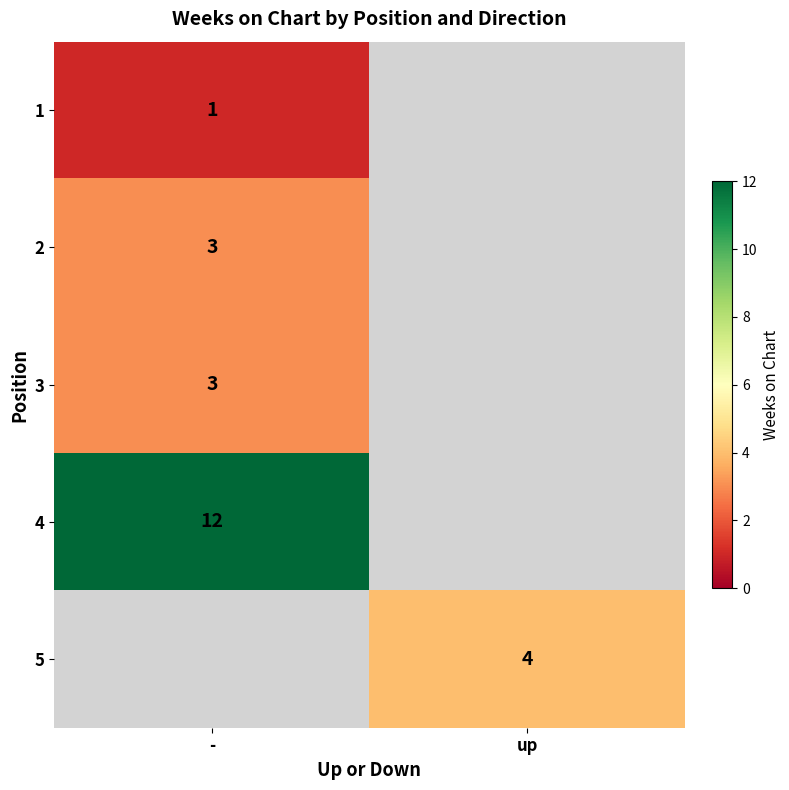

Is the value of 5 at up greater than the value of 2 at -?

Yes